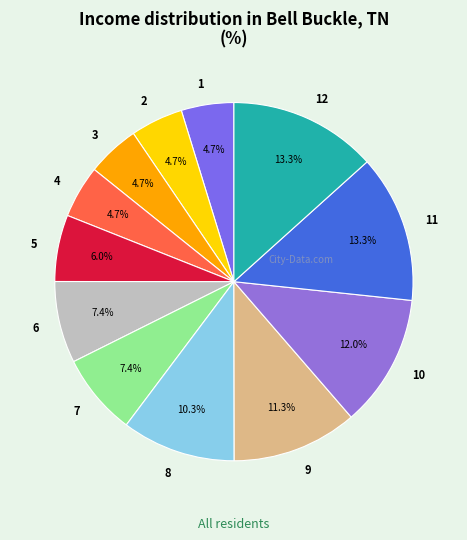

To the nearest percent, what is the difference between the 4 and 8 slice percentages?

6%